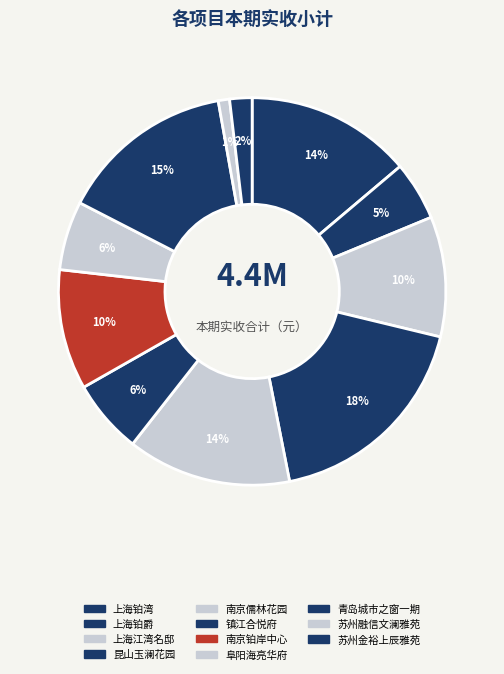

Which category has the biggest portion of the pie?

昆山玉澜花园